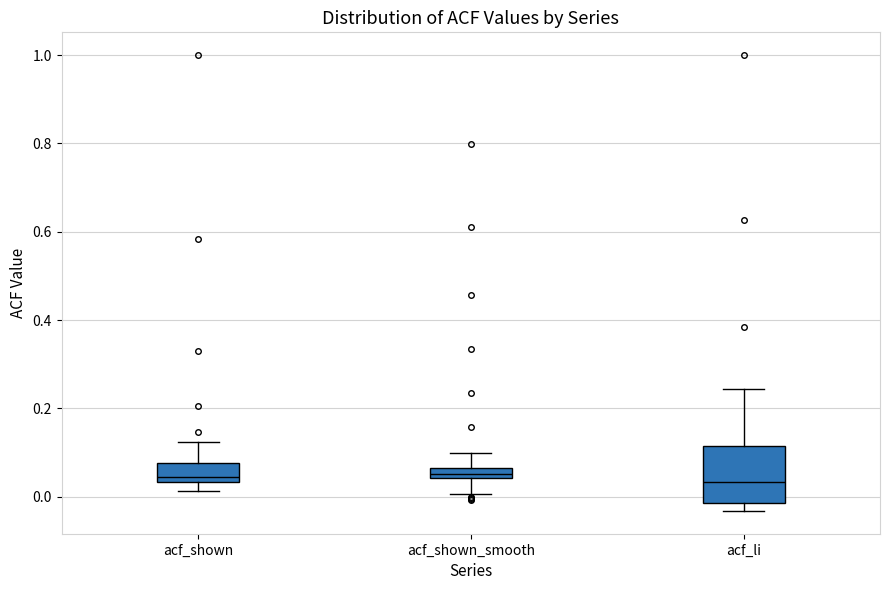

Where is the upper edge of the box for acf_shown_smooth on the y-axis? The values are not printed on the chart, so give them approximately, as read against the axis.

0.06